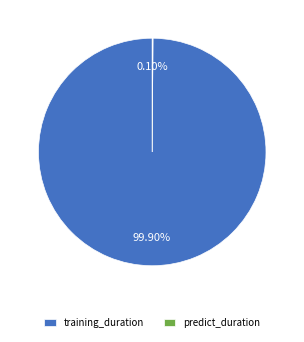

Which slice is the largest?

training_duration